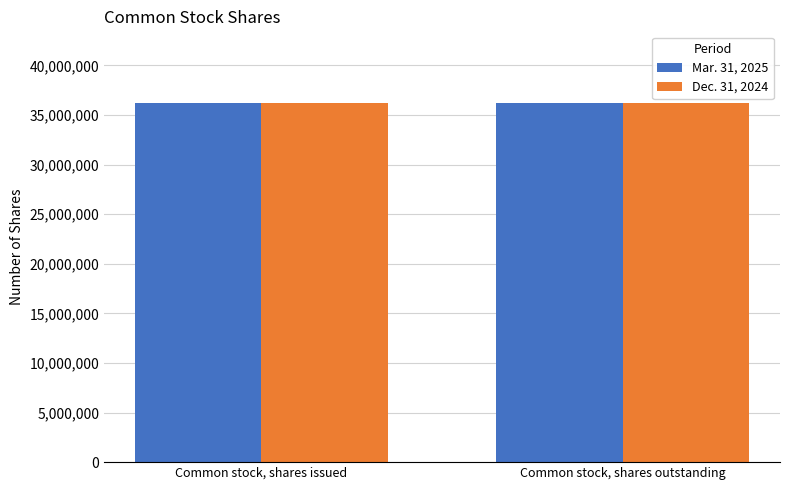

What is the maximum value shown in the chart?

36193479